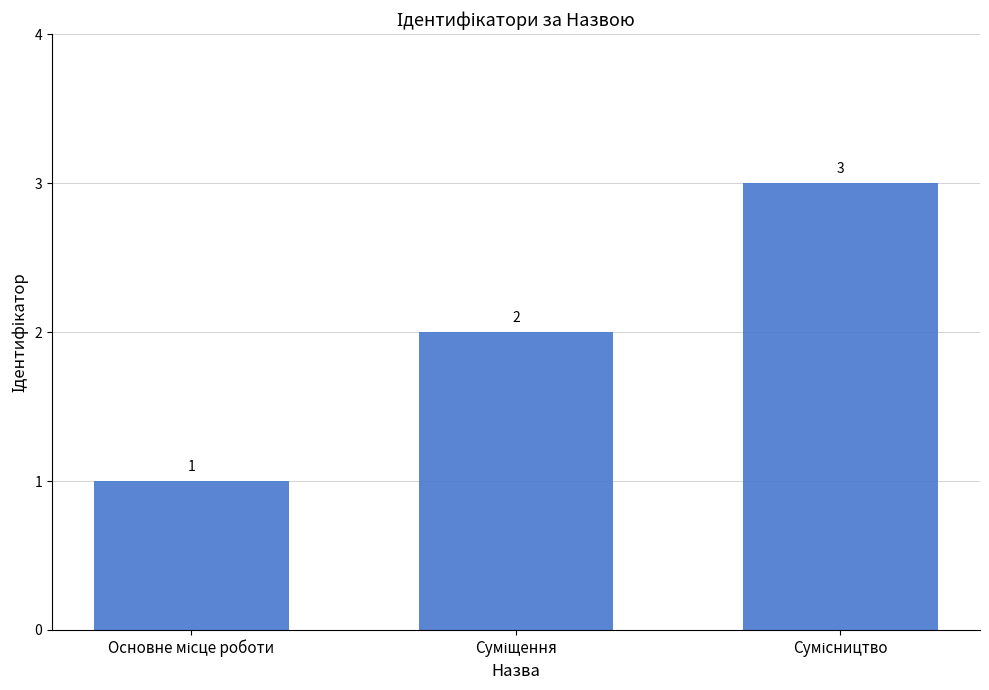

Reading left to right, list all the values displayed in this chart.

1	2	3